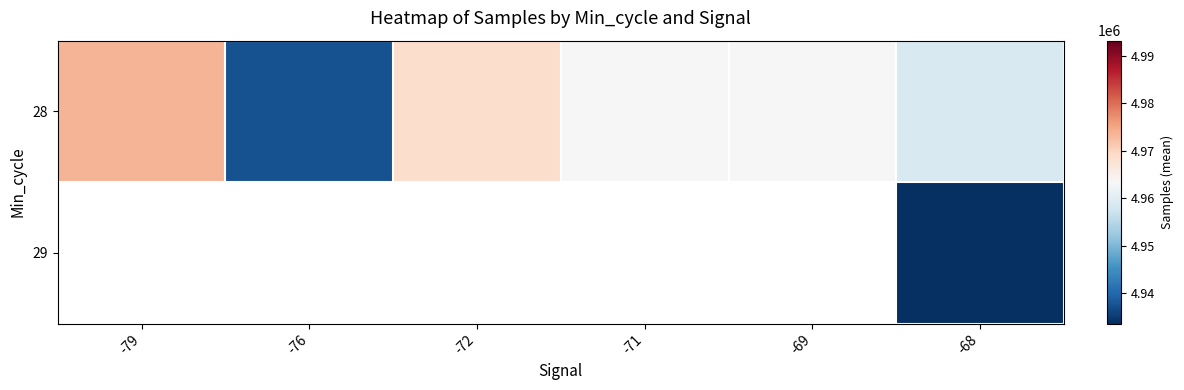

At how many categories does at least one series exceed 4937590?

5